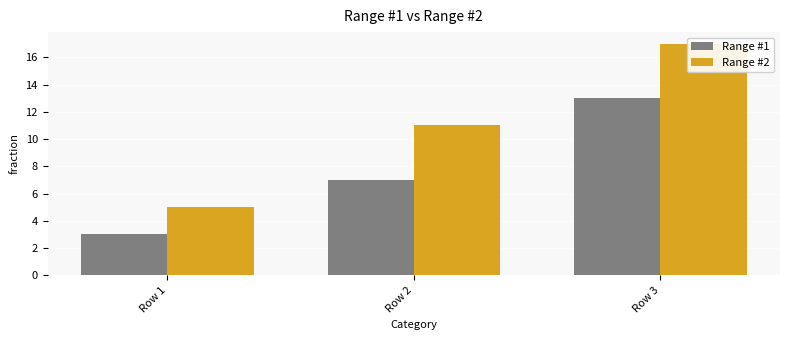

Which has a higher value, Row 3 or Row 1?

Row 3